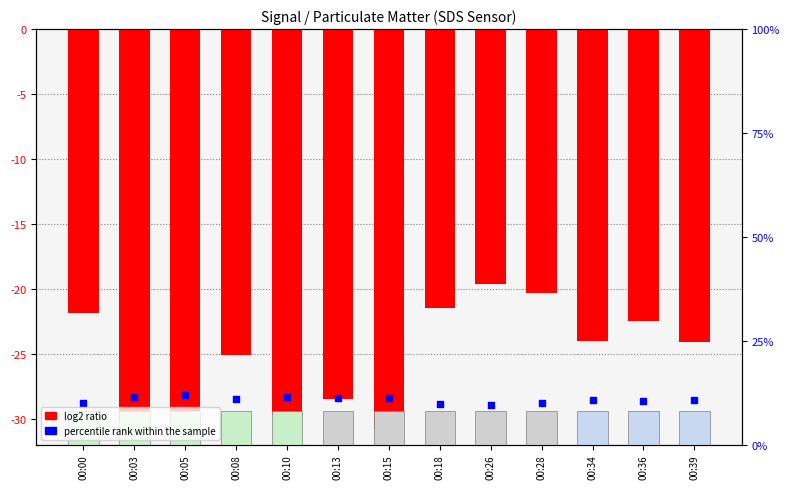

What is the total value across all series at 00:18?

-50.4